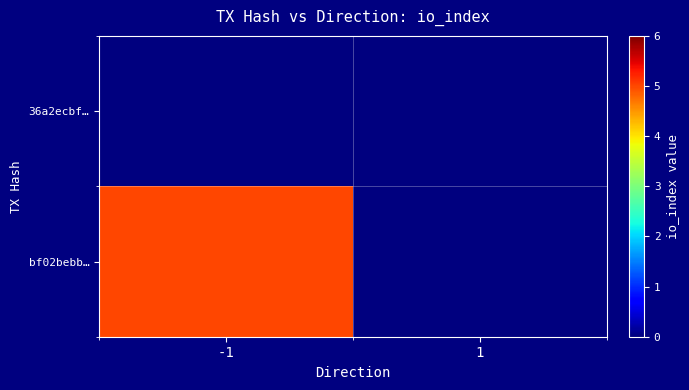

Which has a higher value, -1 or 1?

-1